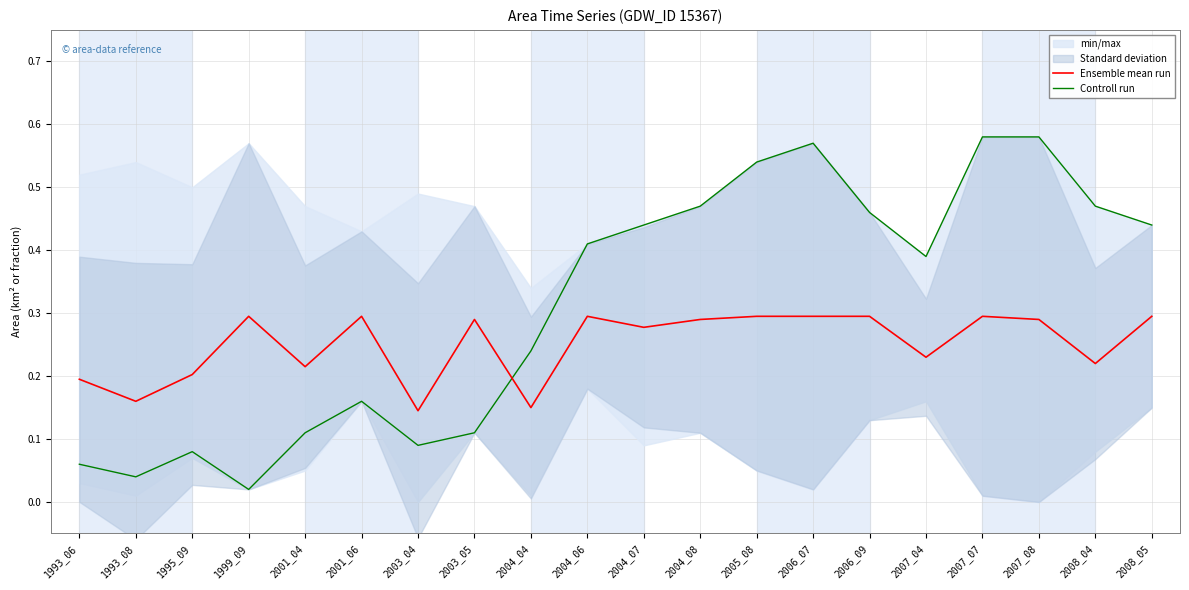

What is the difference between the maximum and minimum values in the Ensemble mean run series?

0.2